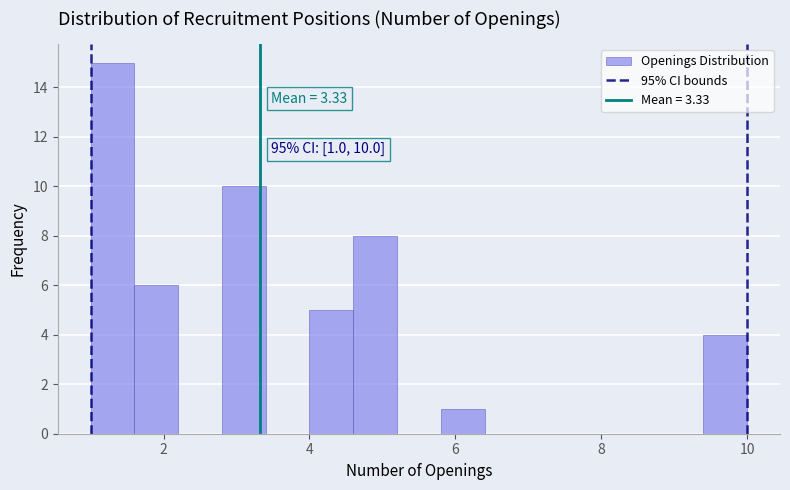

Read against the x-axis, roughly where is the centre of the tallest bar?

1.4